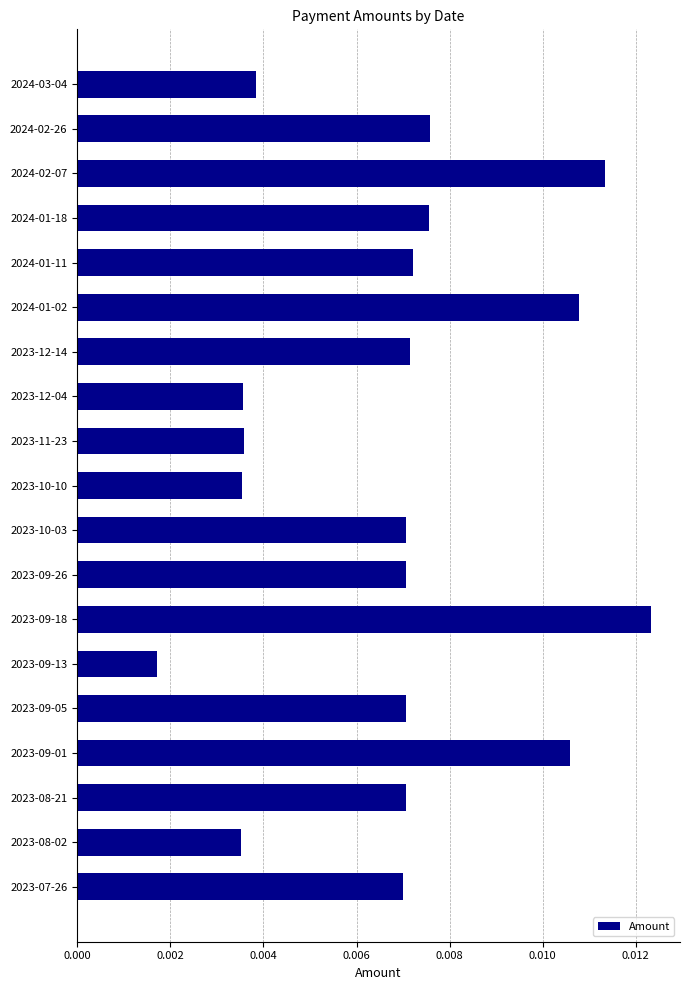

Which label corresponds to the largest value in the chart?

2023-09-18